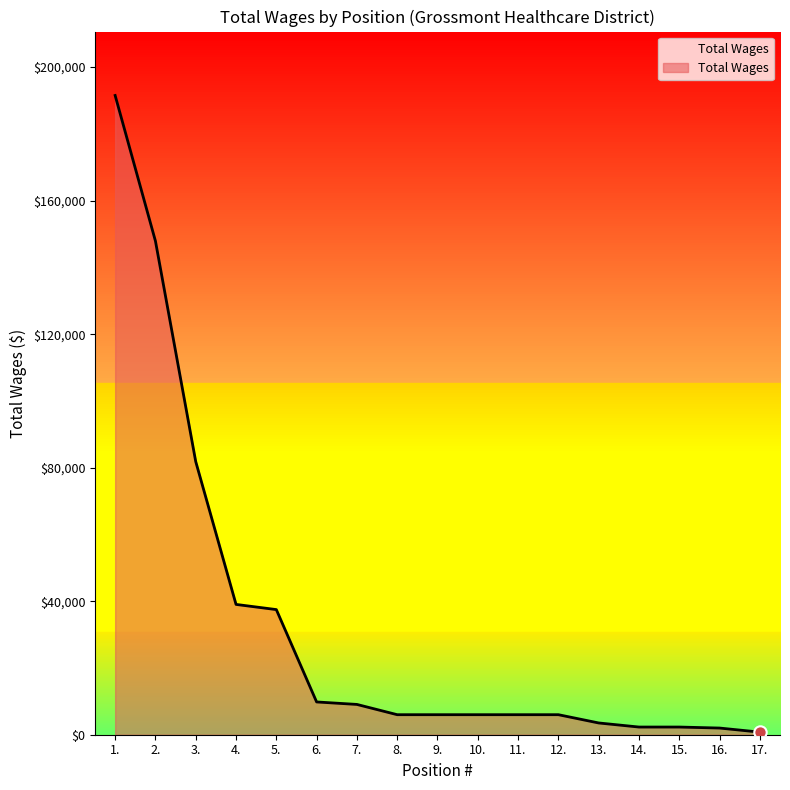

What is the change in value from 13. to 14.?

-1223